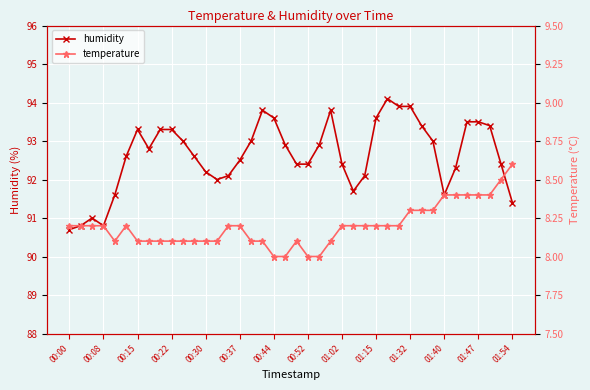

At which category is the sum across all series the highest?

28